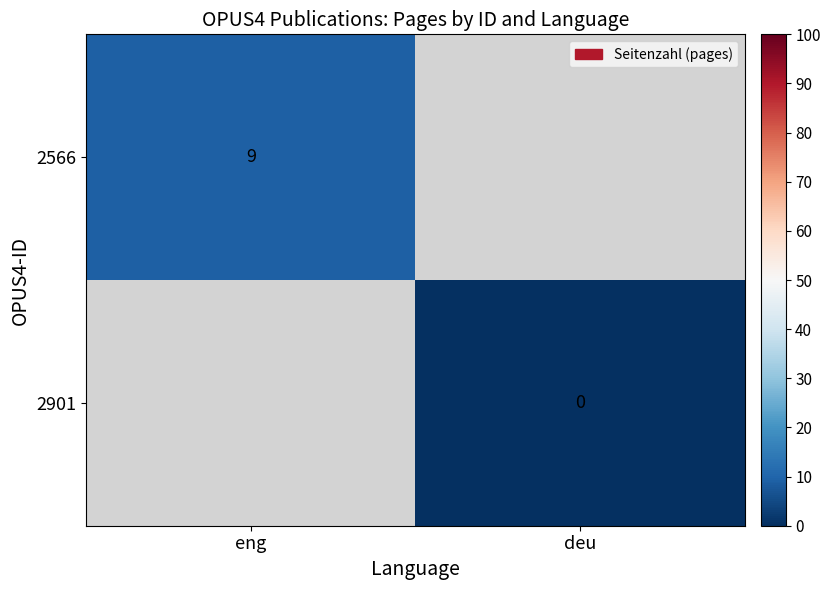

The value of 2566 at eng is 16. True or false?

False